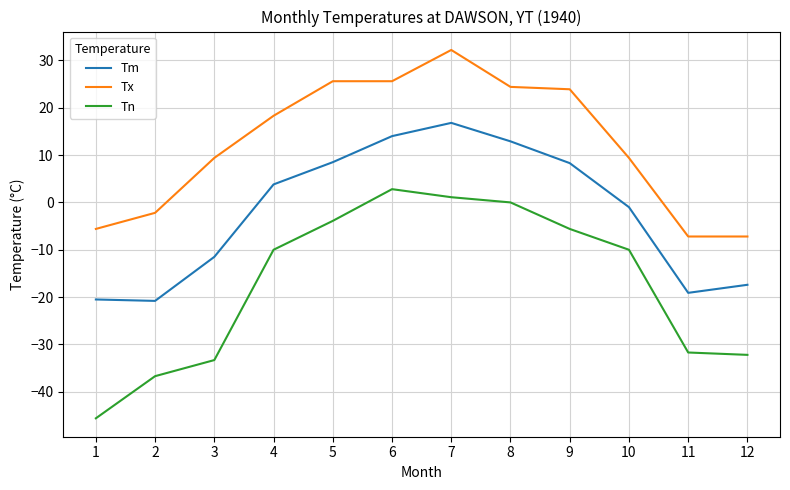

At which category is the sum across all series the highest?

7